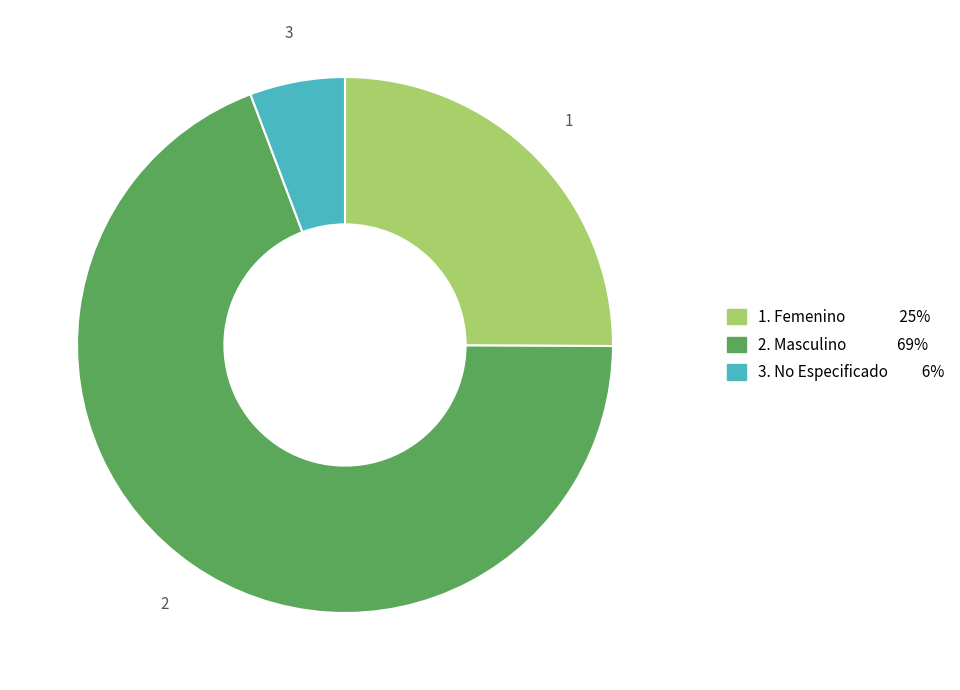

Count the number of slices in the pie.

3